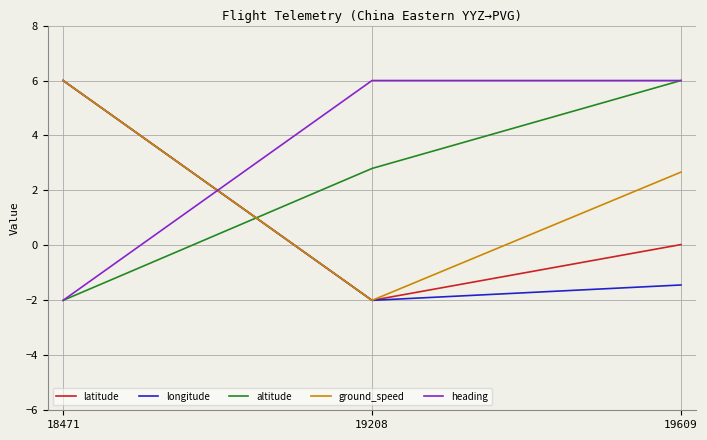

What is the total value across all series at 19208?

2.8